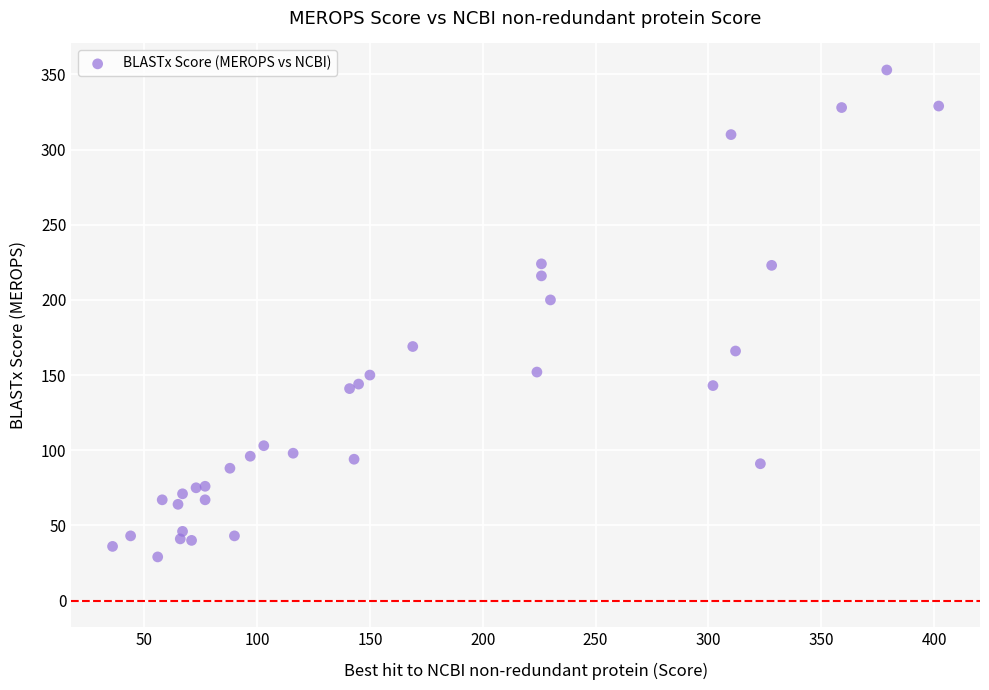

What Y value in the scatter plot is closest to 191?

200